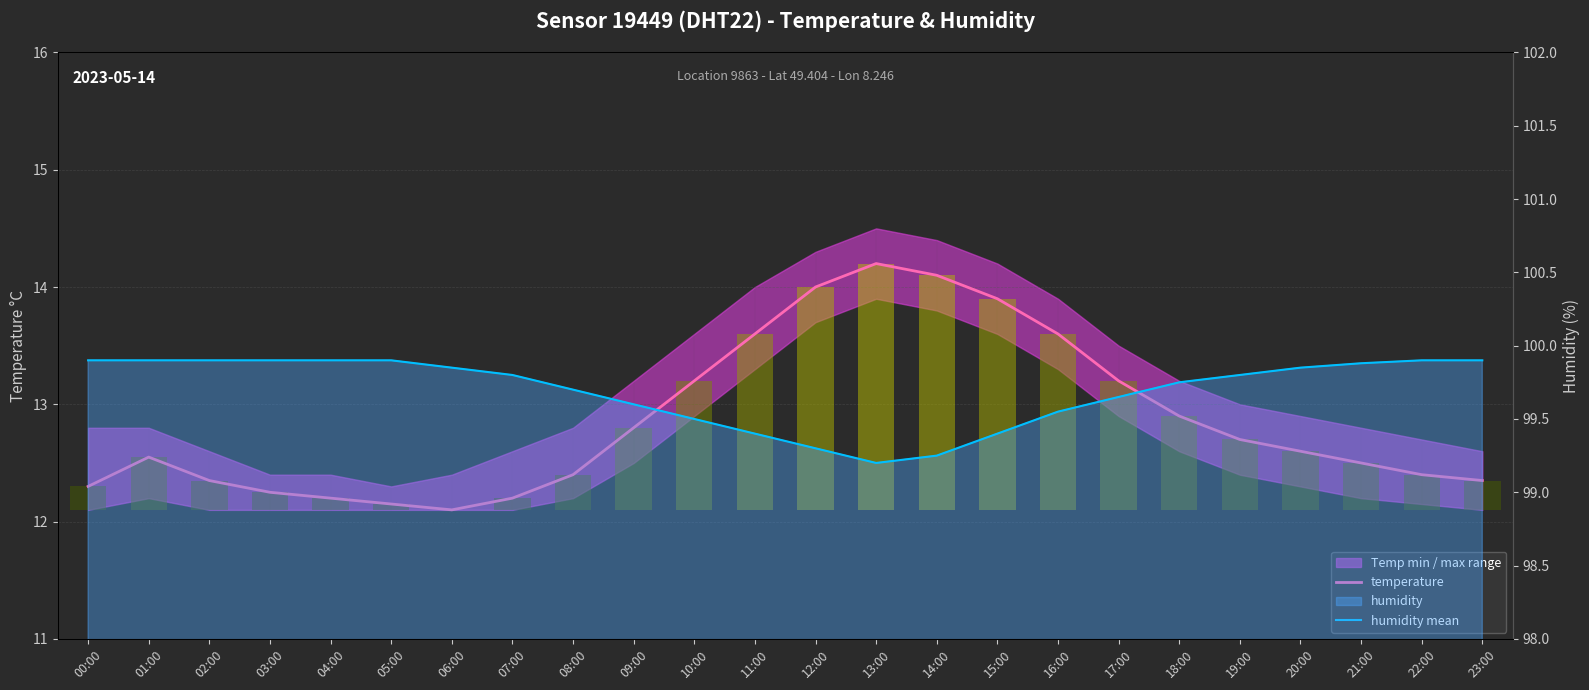

Rank the series by their maximum value, from highest to lowest.

humidity mean, temperature